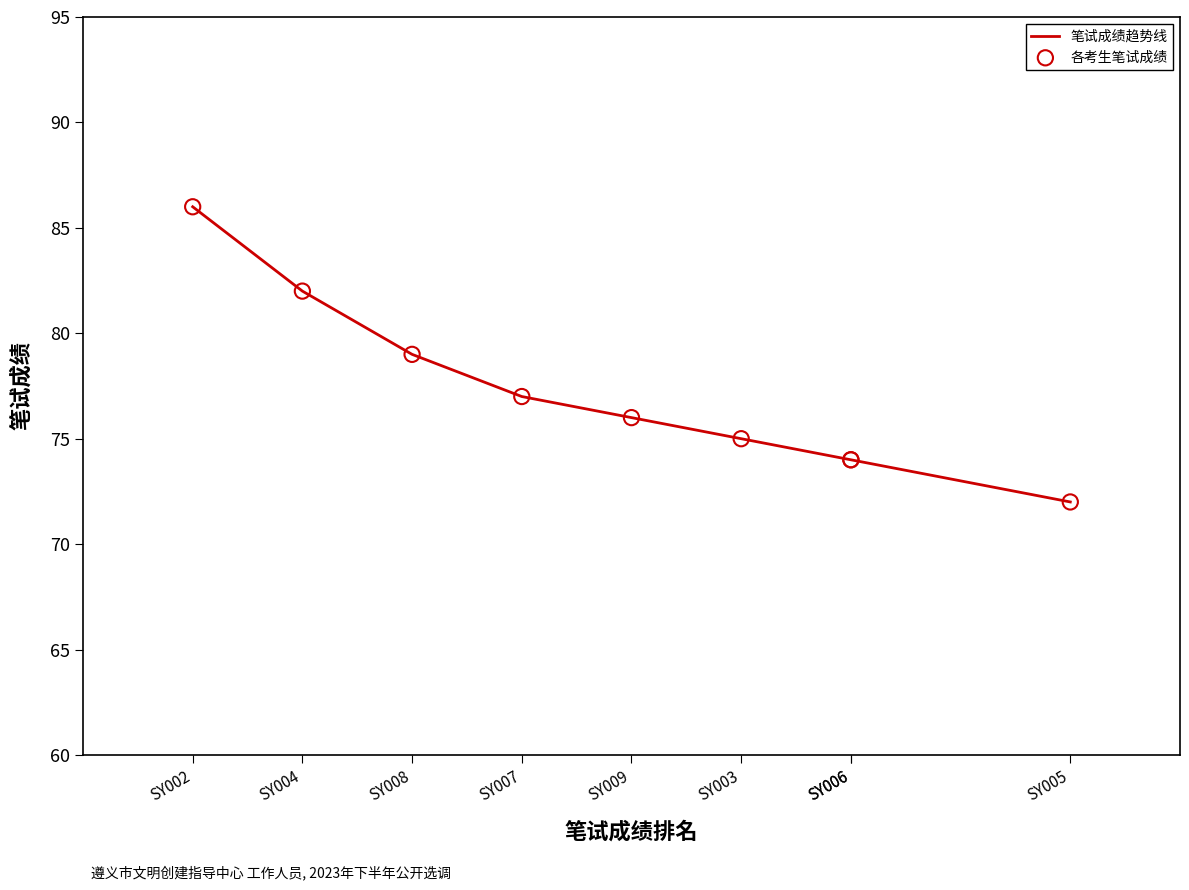

At which category is the sum across all series the highest?

SY002